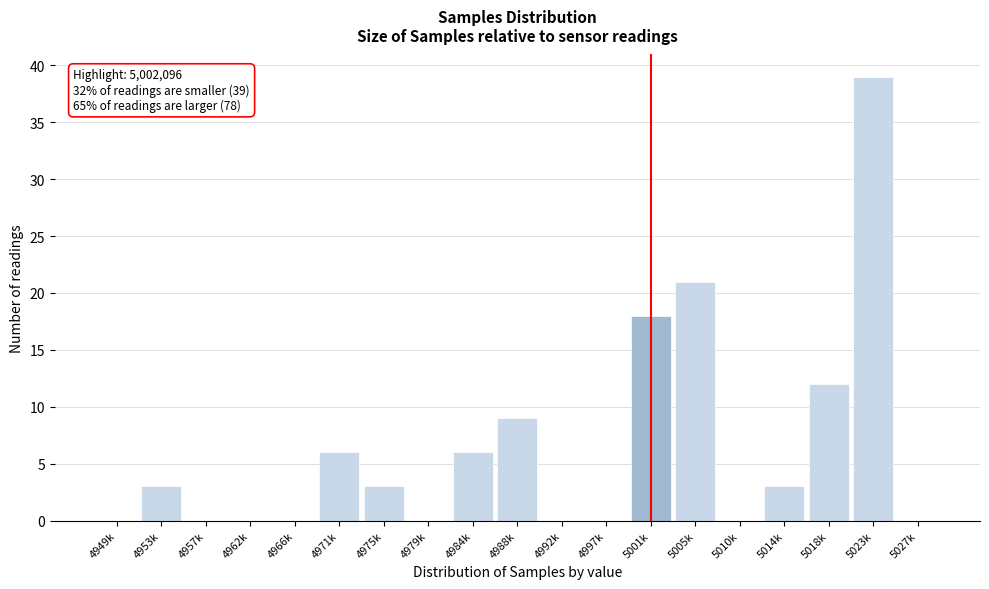

Reading left to right, list all the values displayed in this chart.

4949k=0	4953k=3	4957k=0	4962k=0	4966k=0	4971k=6	4975k=3	4979k=0	4984k=6	4988k=9	4992k=0	4997k=0	5001k=18	5005k=21	5010k=0	5014k=3	5018k=12	5023k=39	5027k=0